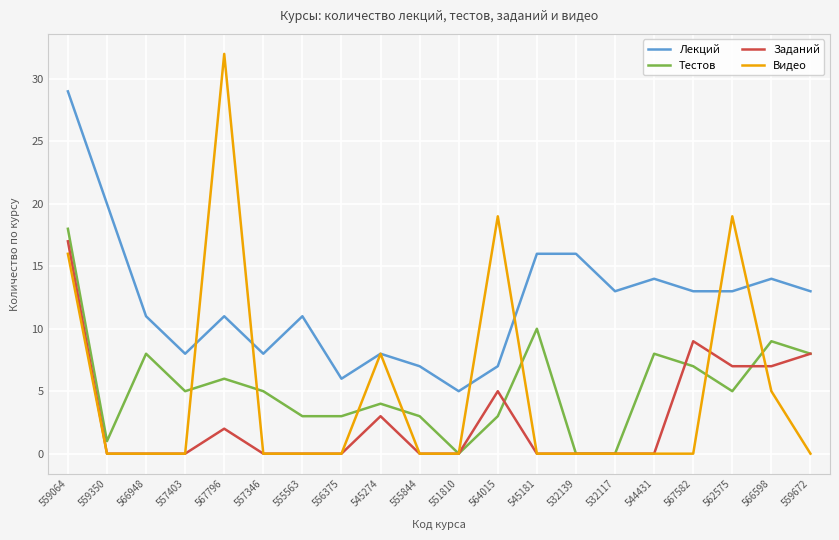

What is the sum of all Тестов values?

106